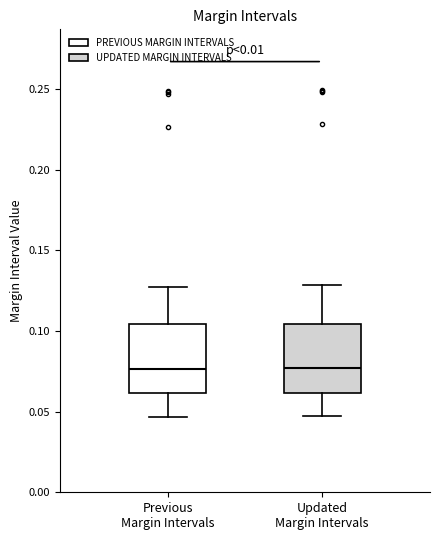

Where does the lower whisker of the box for Updated Margin Intervals end on the y-axis? The values are not printed on the chart, so give them approximately, as read against the axis.

0.045